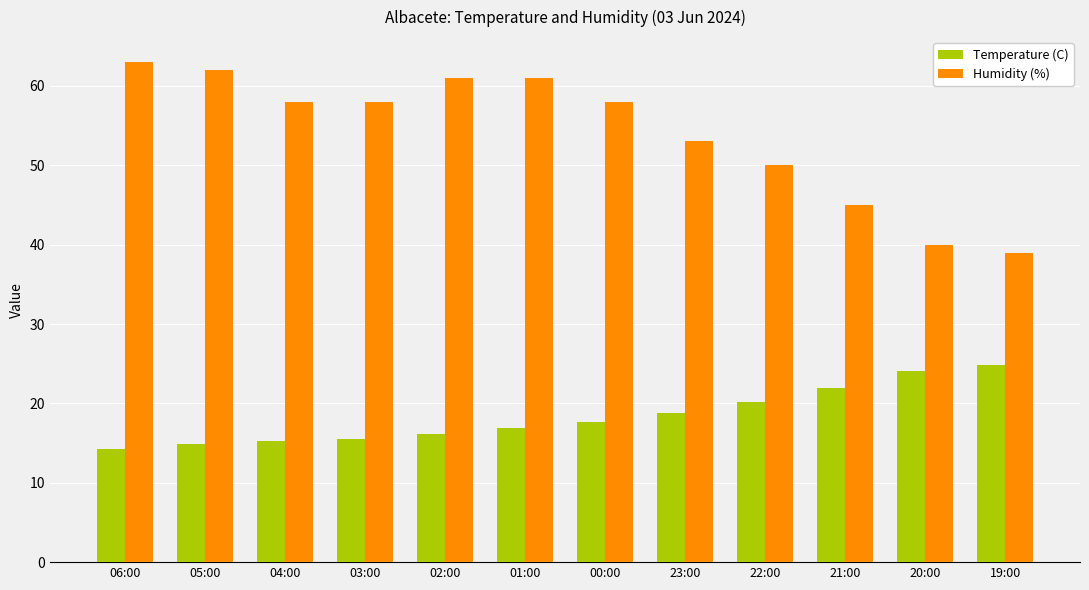

Which series has the widest spread of values?

Humidity (%)